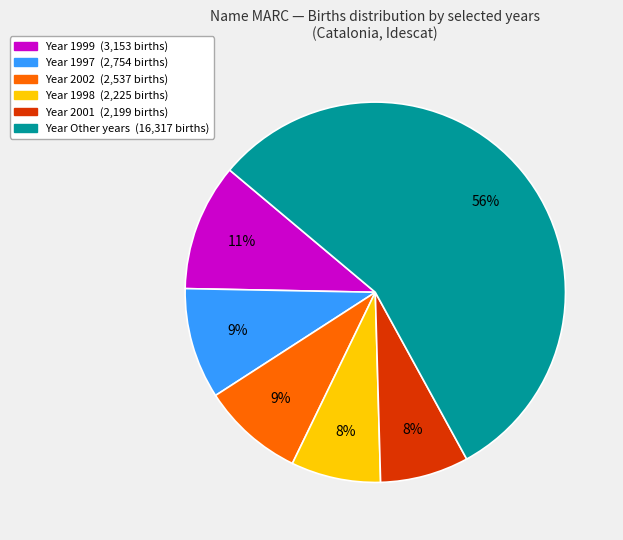

Is there any slice that represents more than half of the pie?

Yes